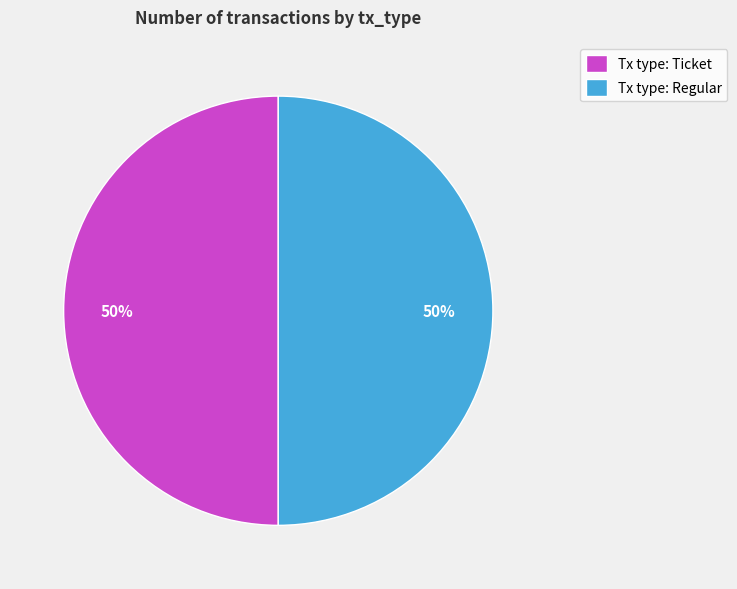

To the nearest percent, what is the average slice percentage?

50%